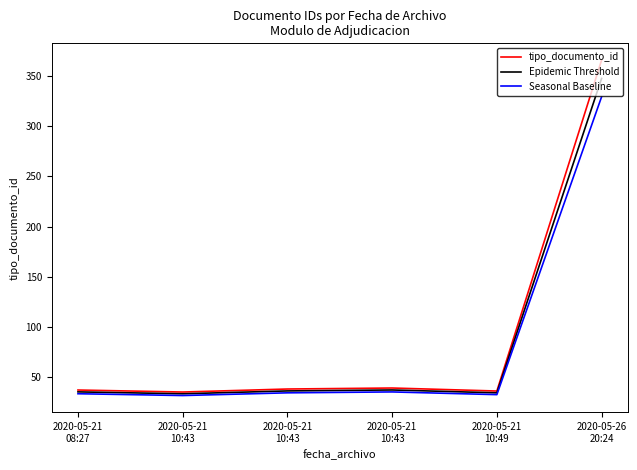

What is the minimum value for tipo_documento_id?

35.0